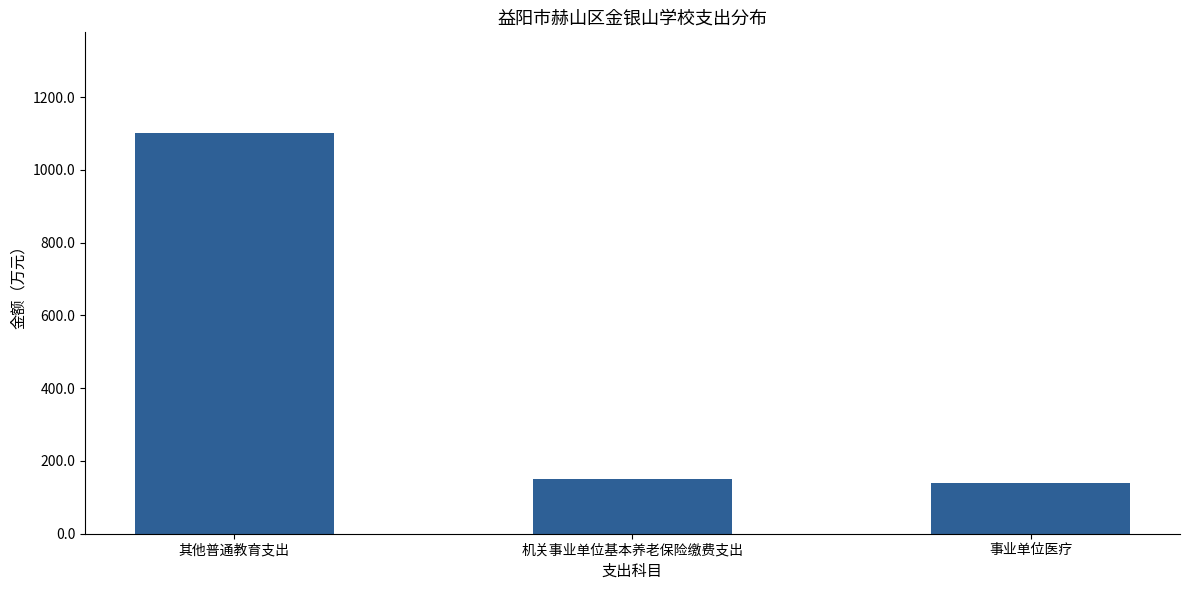

What is the ratio of the value at 事业单位医疗 to the value at 机关事业单位基本养老保险缴费支出?

0.9